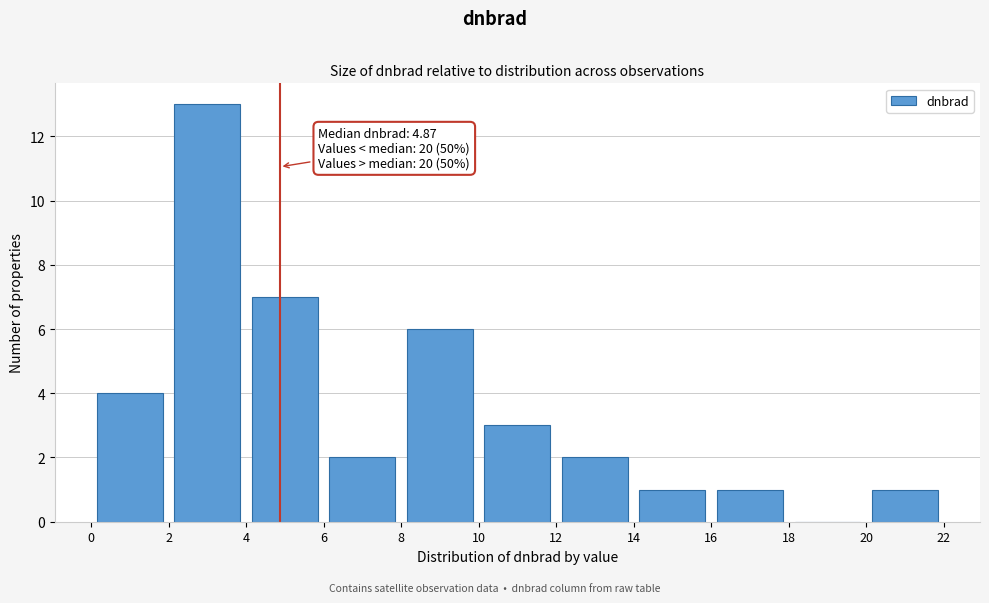

Over which range of the x-axis is the bar tallest?

2 to 4